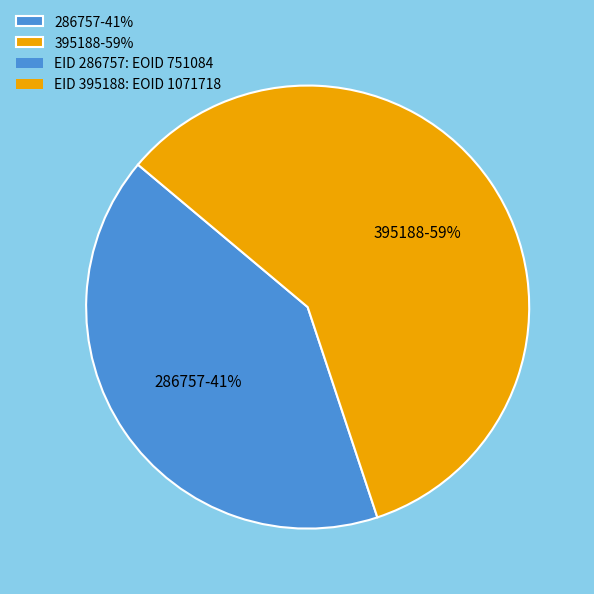

To the nearest percent, what portion does 286757 represent?

41%